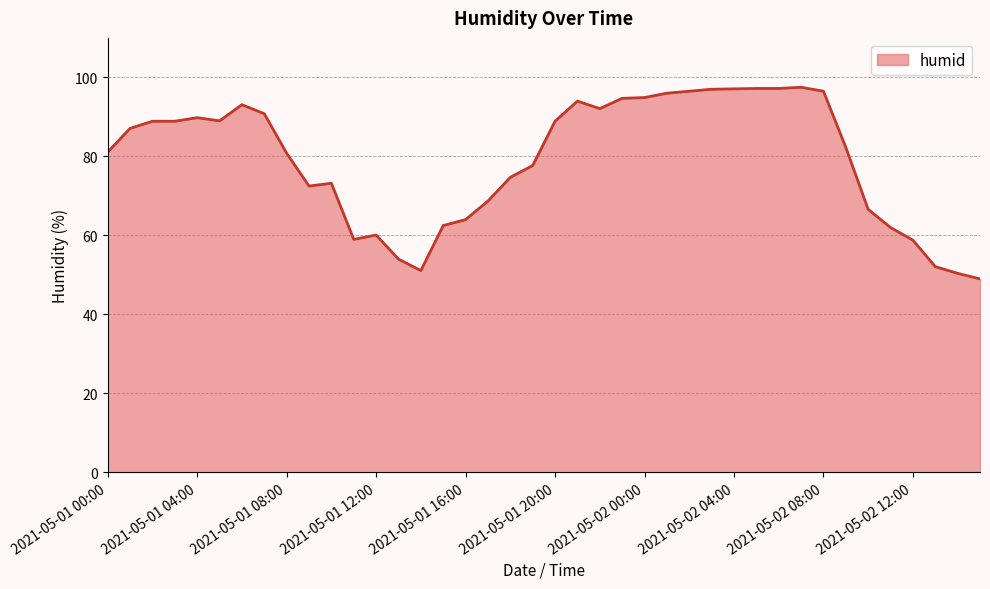

What is the smallest value displayed?

49.0